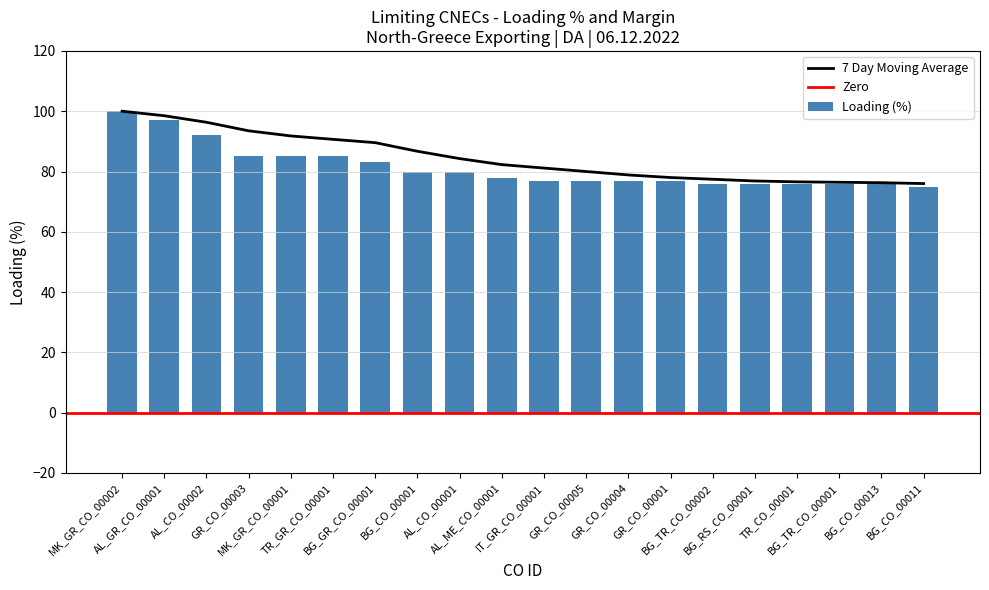

Reading left to right, transcribe all the data shown in this chart.

MK_GR_CO_00002=100	AL_GR_CO_00001=97	AL_CO_00002=92	GR_CO_00003=85	MK_GR_CO_00001=85	TR_GR_CO_00001=85	BG_GR_CO_00001=83	BG_CO_00001=80	AL_CO_00001=80	AL_ME_CO_00001=78	IT_GR_CO_00001=77	GR_CO_00005=77	GR_CO_00004=77	GR_CO_00001=77	BG_TR_CO_00002=76	BG_RS_CO_00001=76	TR_CO_00001=76	BG_TR_CO_00001=76	BG_CO_00013=76	BG_CO_00011=75